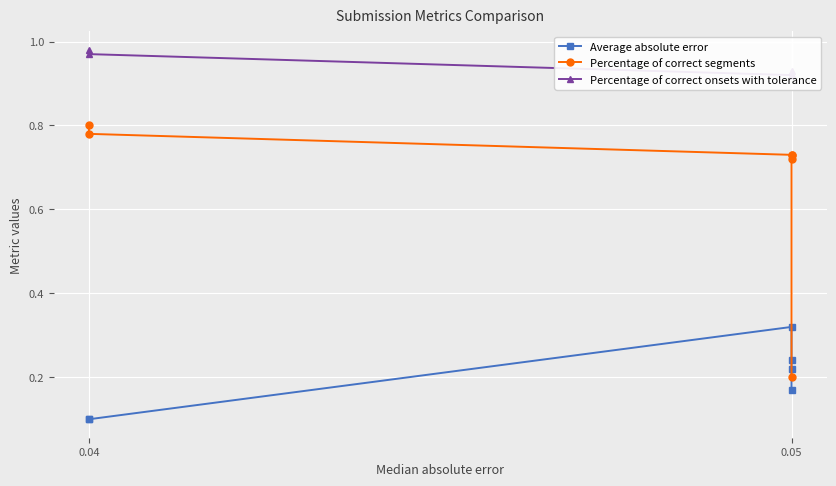

What is the value of the Percentage of correct segments point at the 5th from the left?

0.7